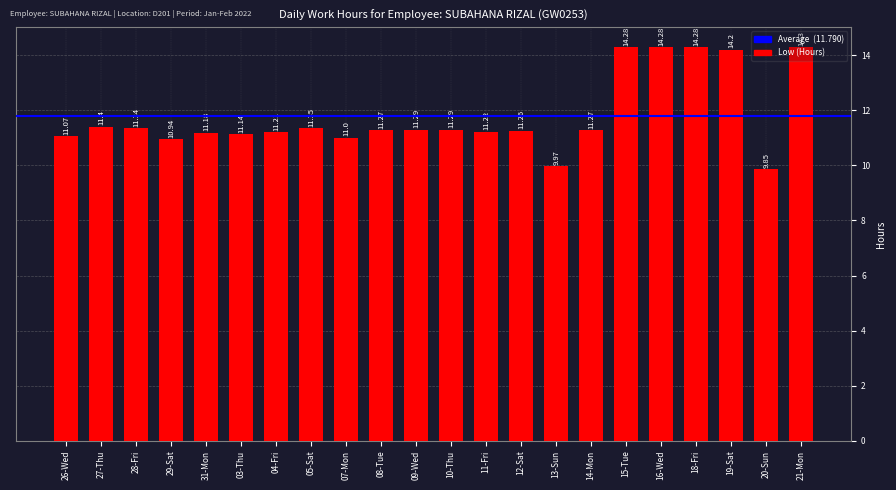

What is the ratio of the value at 19-Sat to the value at 18-Fri?

1.0